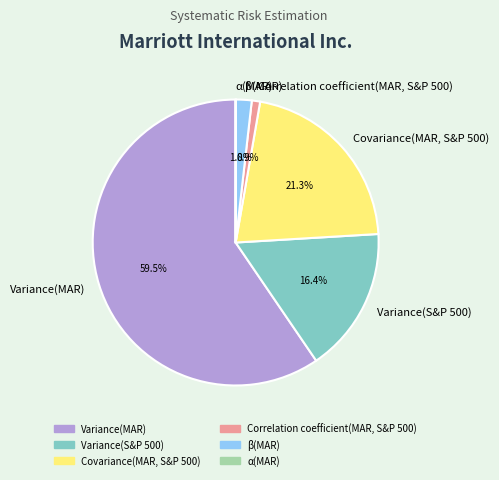

To the nearest percent, what portion does β(MAR) represent?

2%